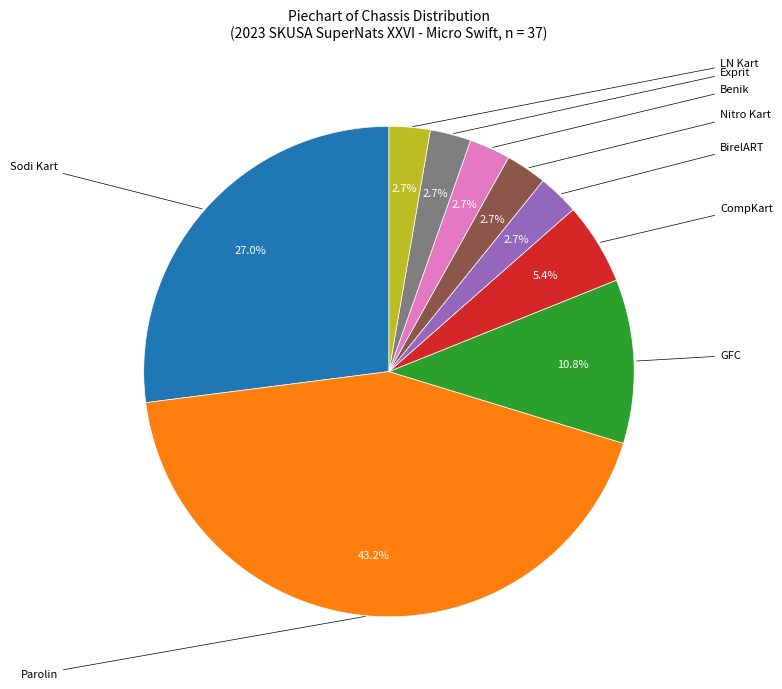

Which category has the smallest portion of the pie?

BirelART